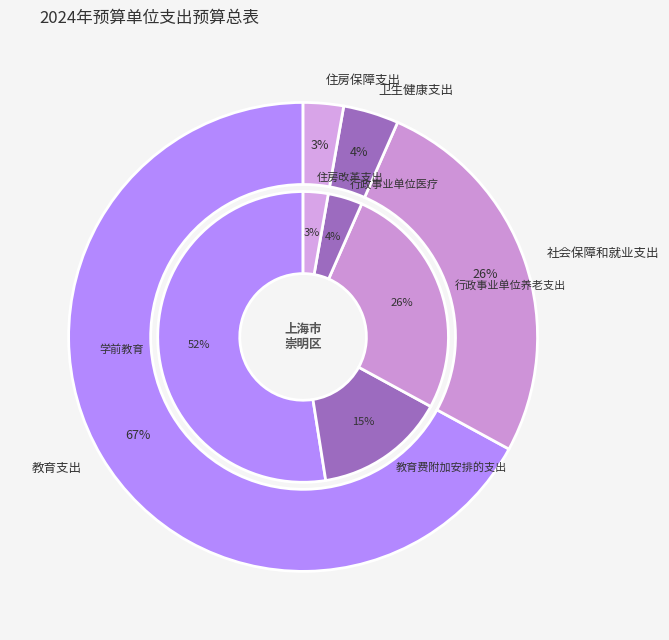

To the nearest percent, what is the average slice percentage?

25%